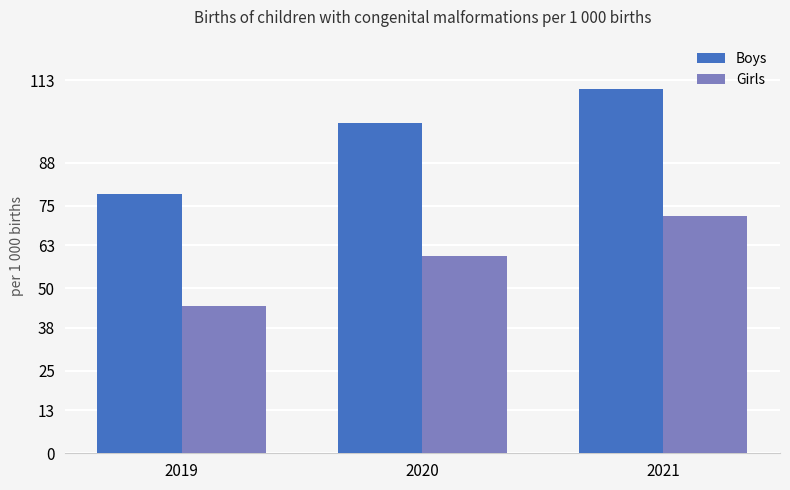

List the labels in order of Boys value, smallest first.

2019, 2020, 2021